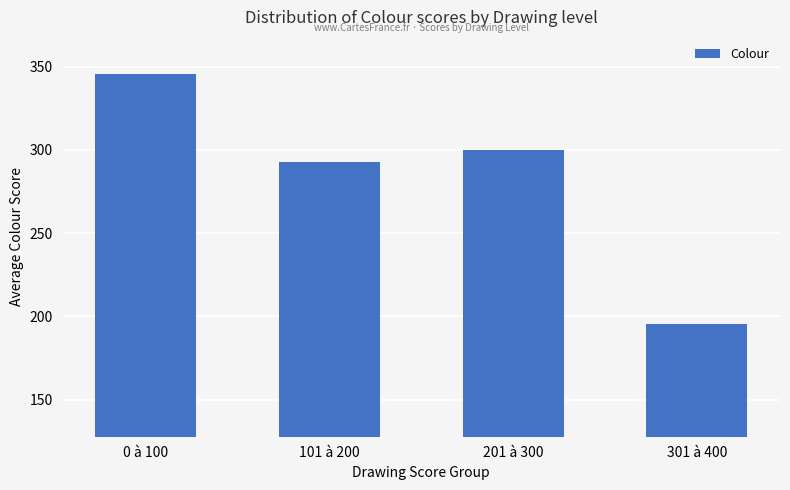

What is the smallest value displayed?

195.2